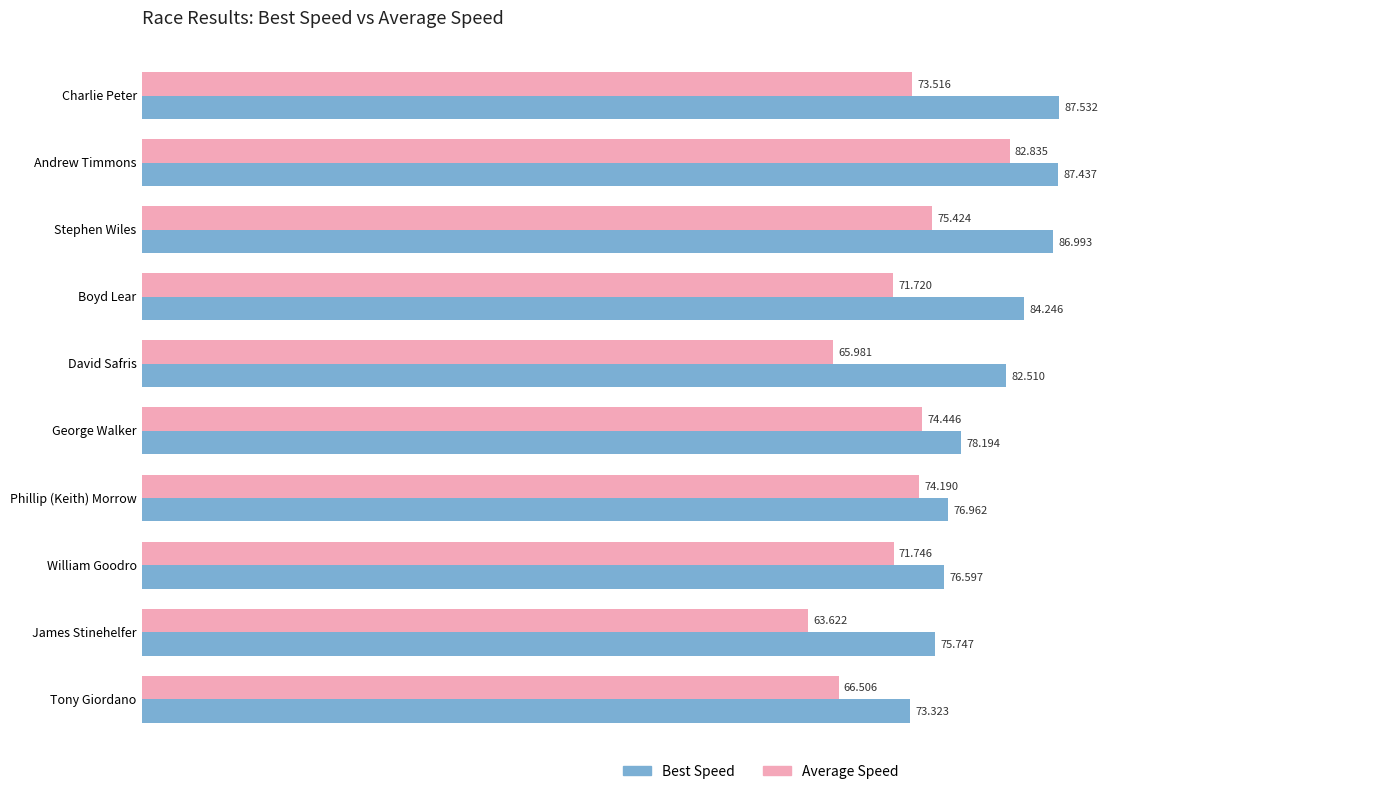

Rank the categories by Best Speed value from highest to lowest.

Charlie Peter, Andrew Timmons, Stephen Wiles, Boyd Lear, David Safris, George Walker, Phillip (Keith) Morrow, William Goodro, James Stinehelfer, Tony Giordano